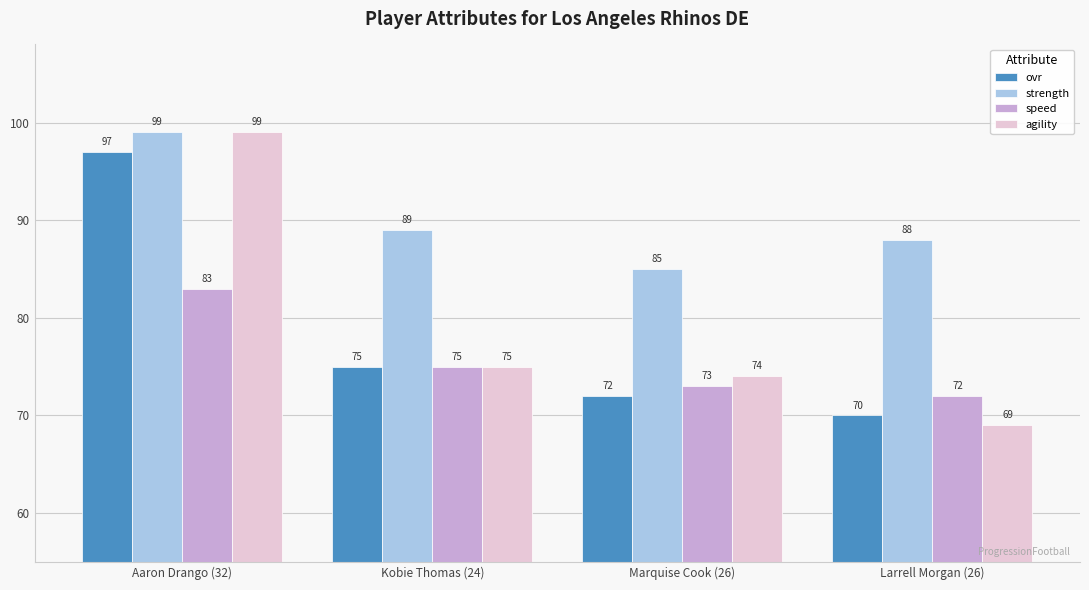

At Marquise Cook (26), list the series in order from smallest to largest.

ovr, speed, agility, strength